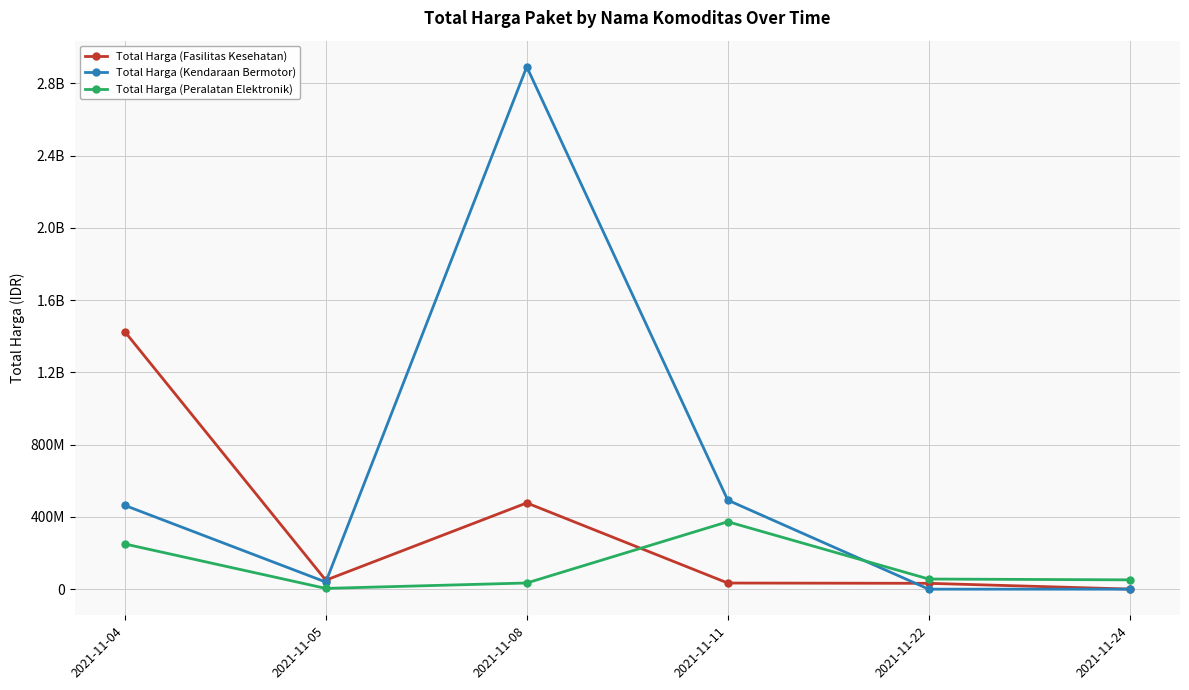

What are all the series names shown in the legend?

Total Harga (Fasilitas Kesehatan), Total Harga (Kendaraan Bermotor), Total Harga (Peralatan Elektronik)